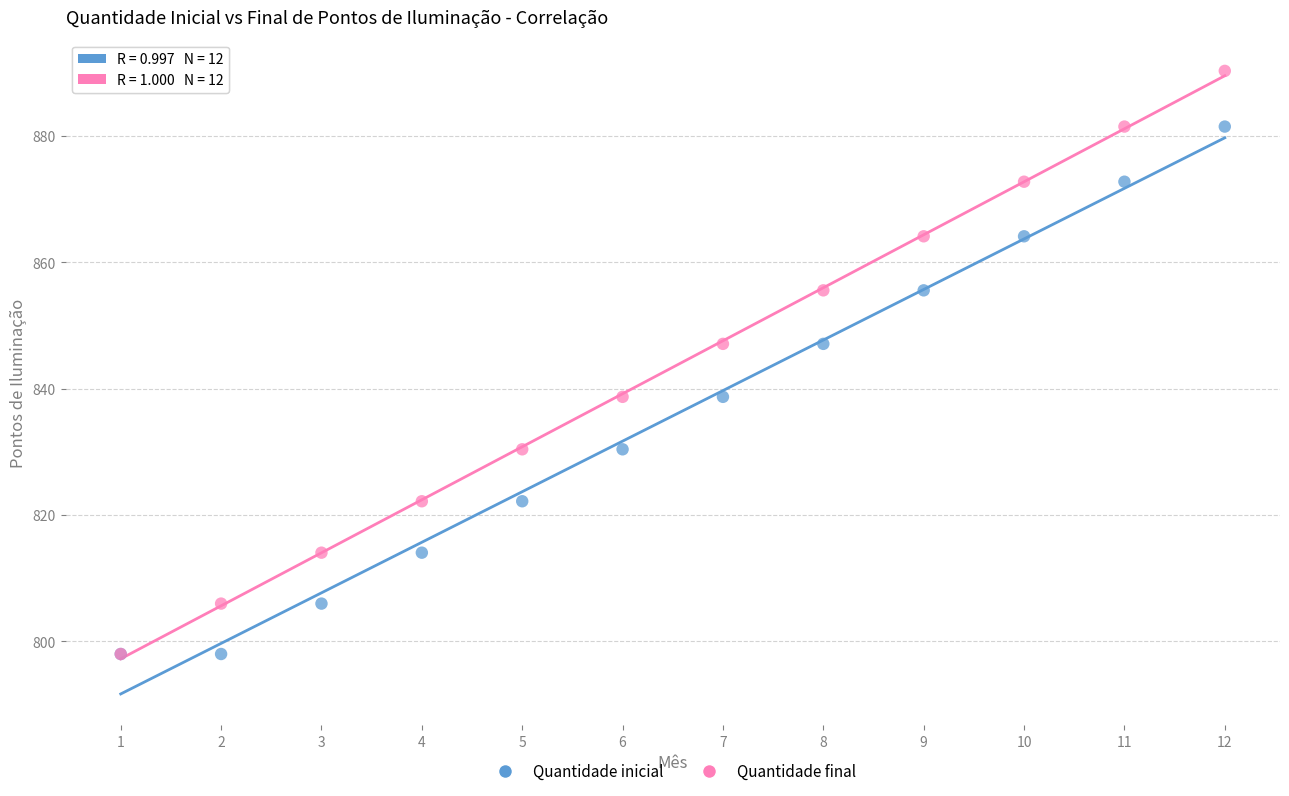

Which series contains the highest Y value?

Quantidade final